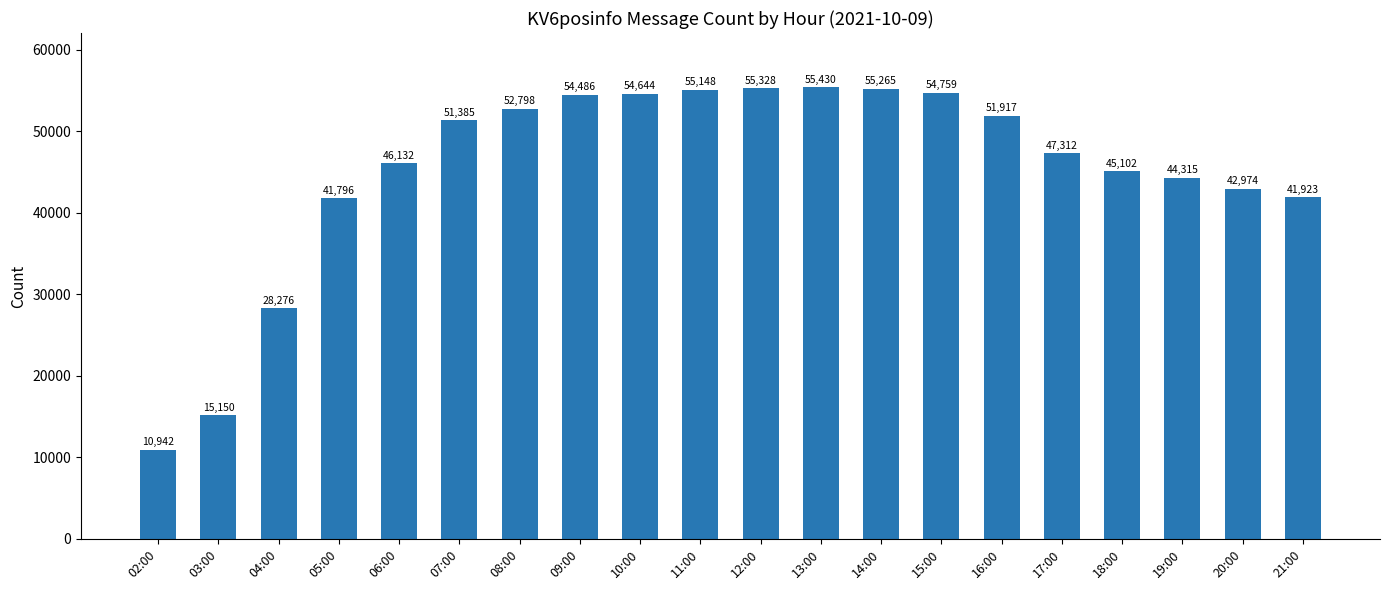

Reading left to right, what are all the values shown in this chart?

02:00=10942	03:00=15150	04:00=28276	05:00=41796	06:00=46132	07:00=51385	08:00=52798	09:00=54486	10:00=54644	11:00=55148	12:00=55328	13:00=55430	14:00=55265	15:00=54759	16:00=51917	17:00=47312	18:00=45102	19:00=44315	20:00=42974	21:00=41923